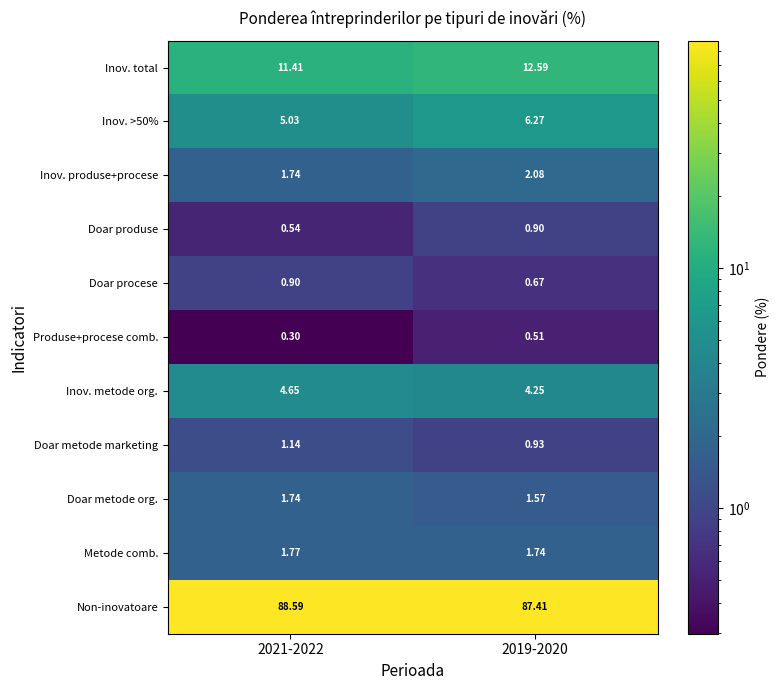

Is the value of Doar metode org. at 2019-2020 greater than the value of Metode comb. at 2019-2020?

No